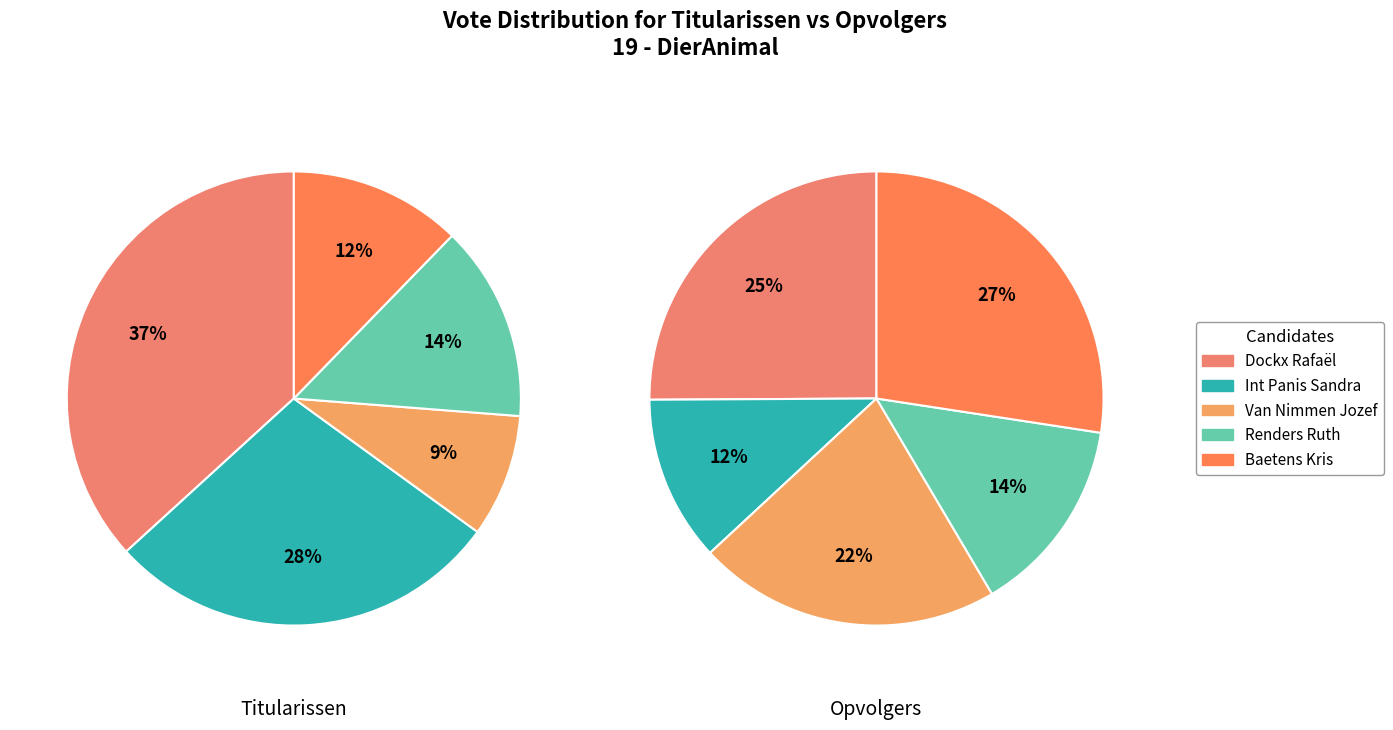

True or false: Baetens Kris accounts for 18% of the total.

False